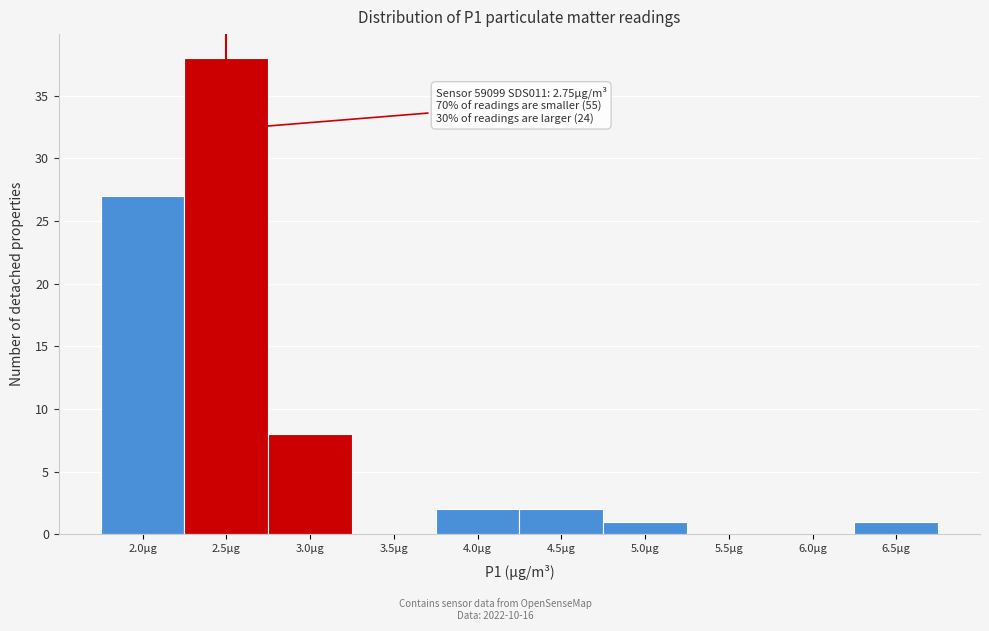

Reading right to left, list all the values displayed in this chart.

6.5µg=1	6.0µg=0	5.5µg=0	5.0µg=1	4.5µg=2	4.0µg=2	3.5µg=0	3.0µg=8	2.5µg=38	2.0µg=27